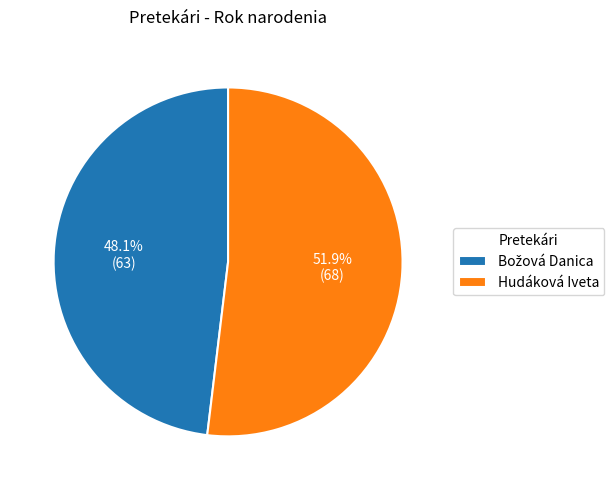

What is the largest slice in the pie chart?

Hudáková Iveta